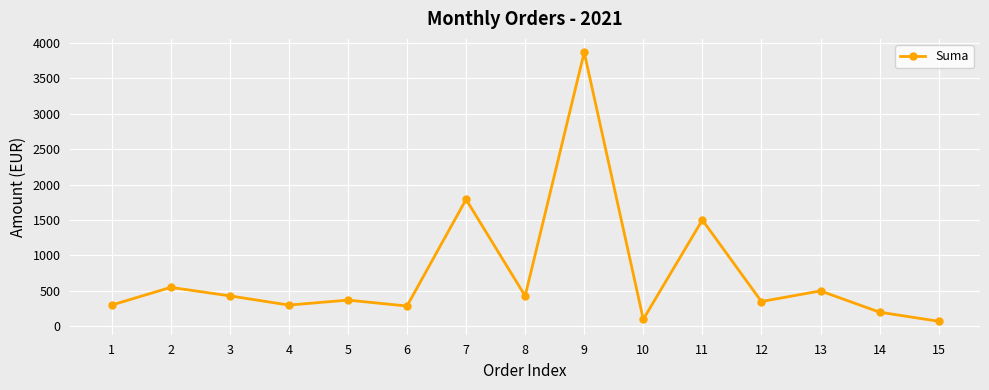

What is the maximum value shown in the chart?

3864.0